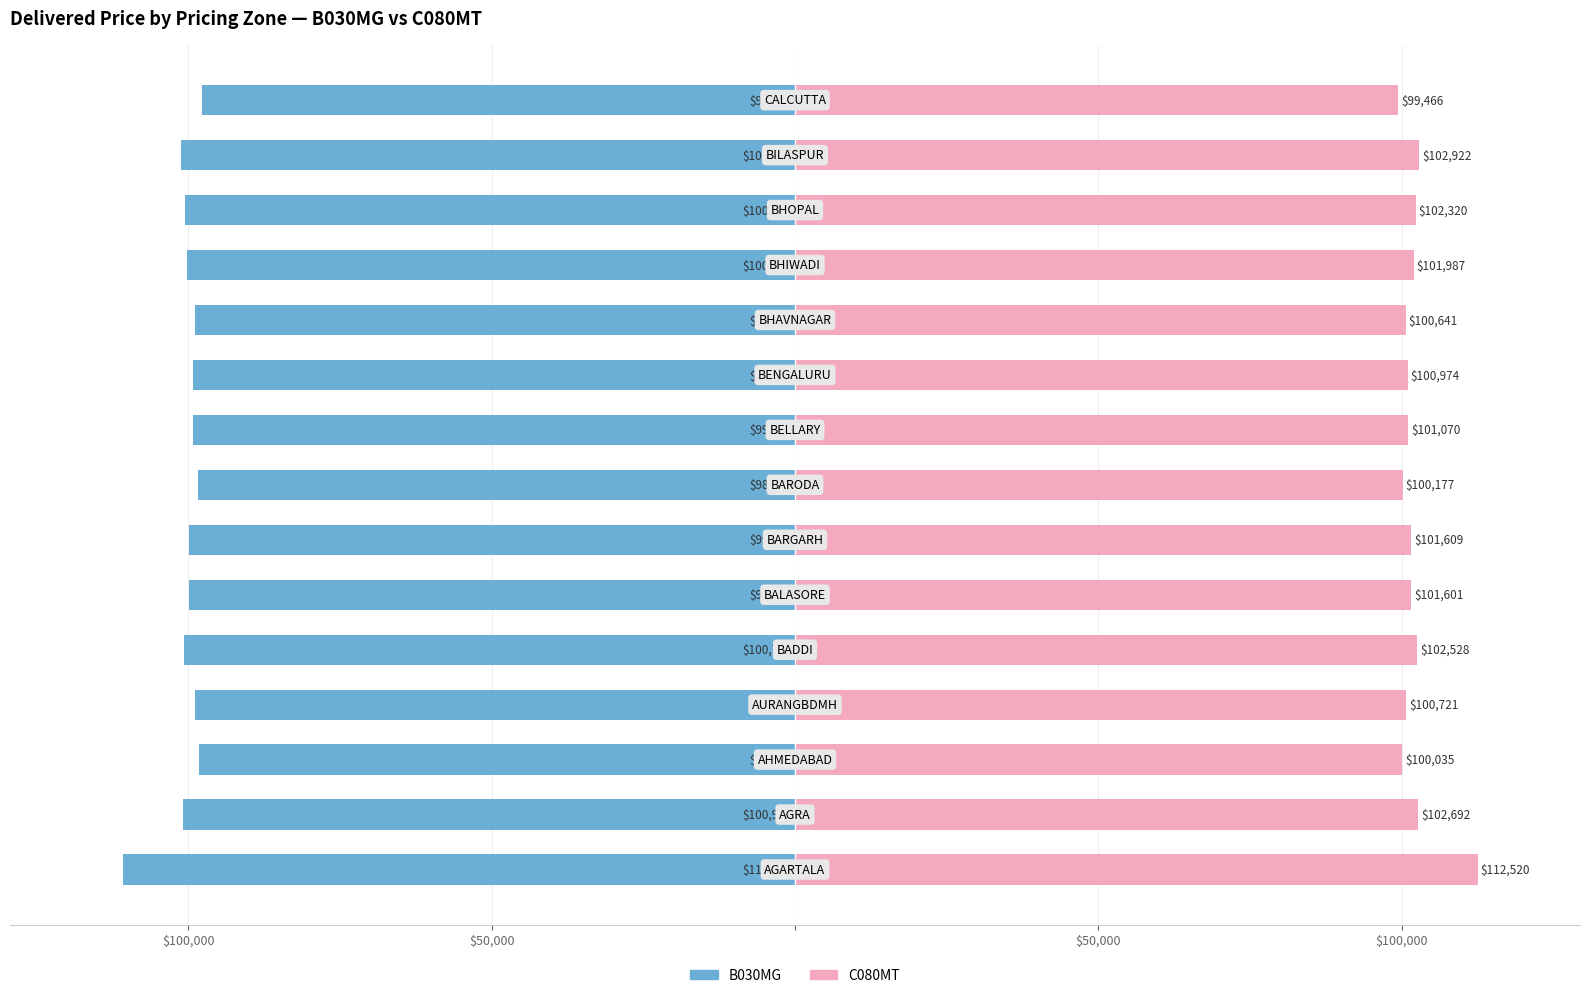

Which series has the largest total across all categories?

C080MT